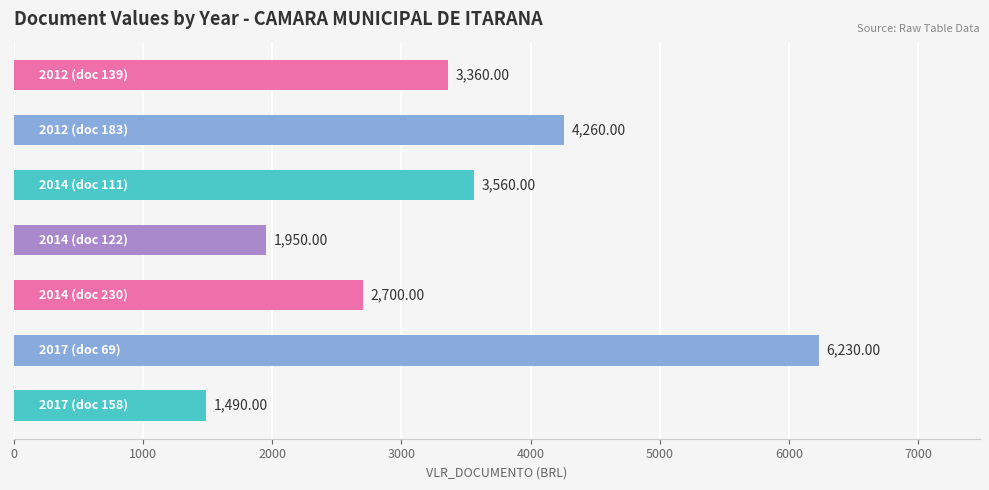

What is the average value?

3364